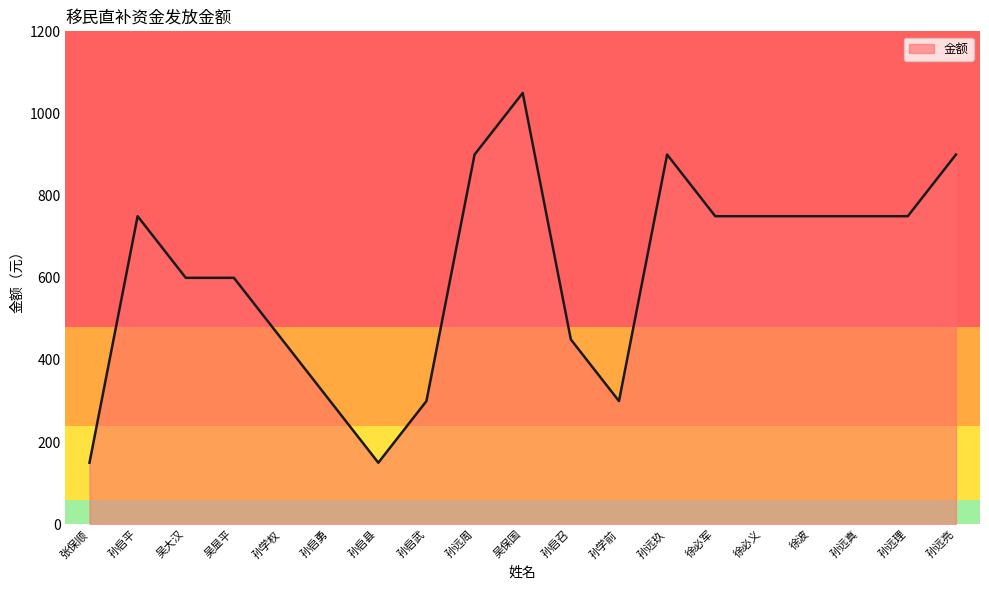

Is this an area chart (filled region under the line)?

No